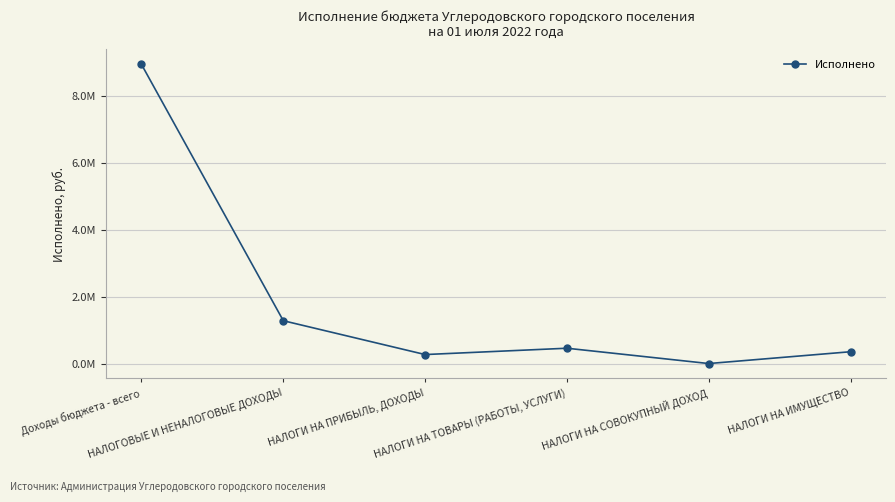

Does the chart have visible grid lines?

Yes